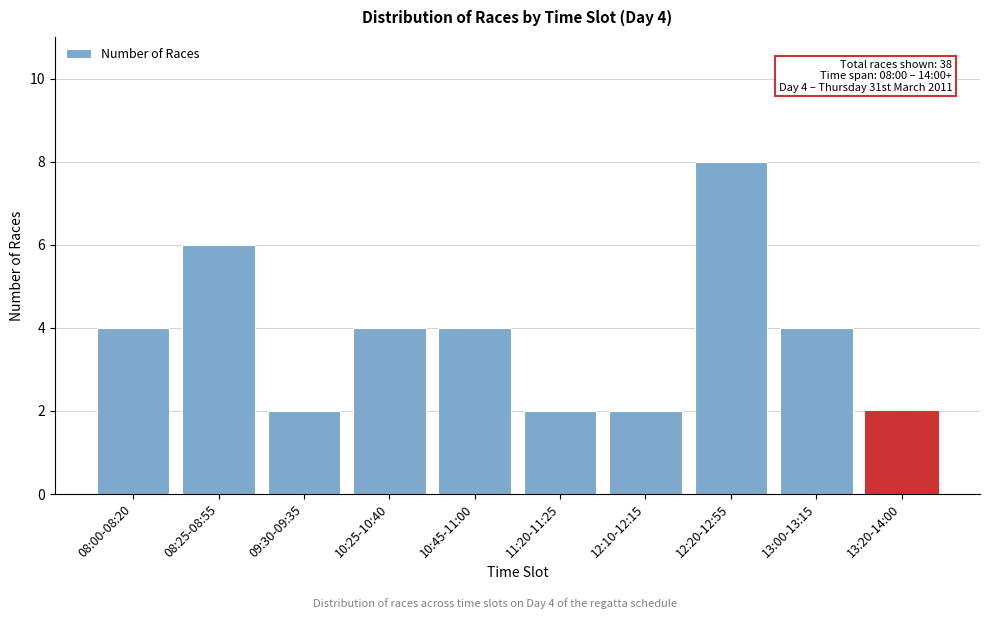

Reading left to right, extract all data points from this chart.

08:00-08:20=4	08:25-08:55=6	09:30-09:35=2	10:25-10:40=4	10:45-11:00=4	11:20-11:25=2	12:10-12:15=2	12:20-12:55=8	13:00-13:15=4	13:20-14:00=2